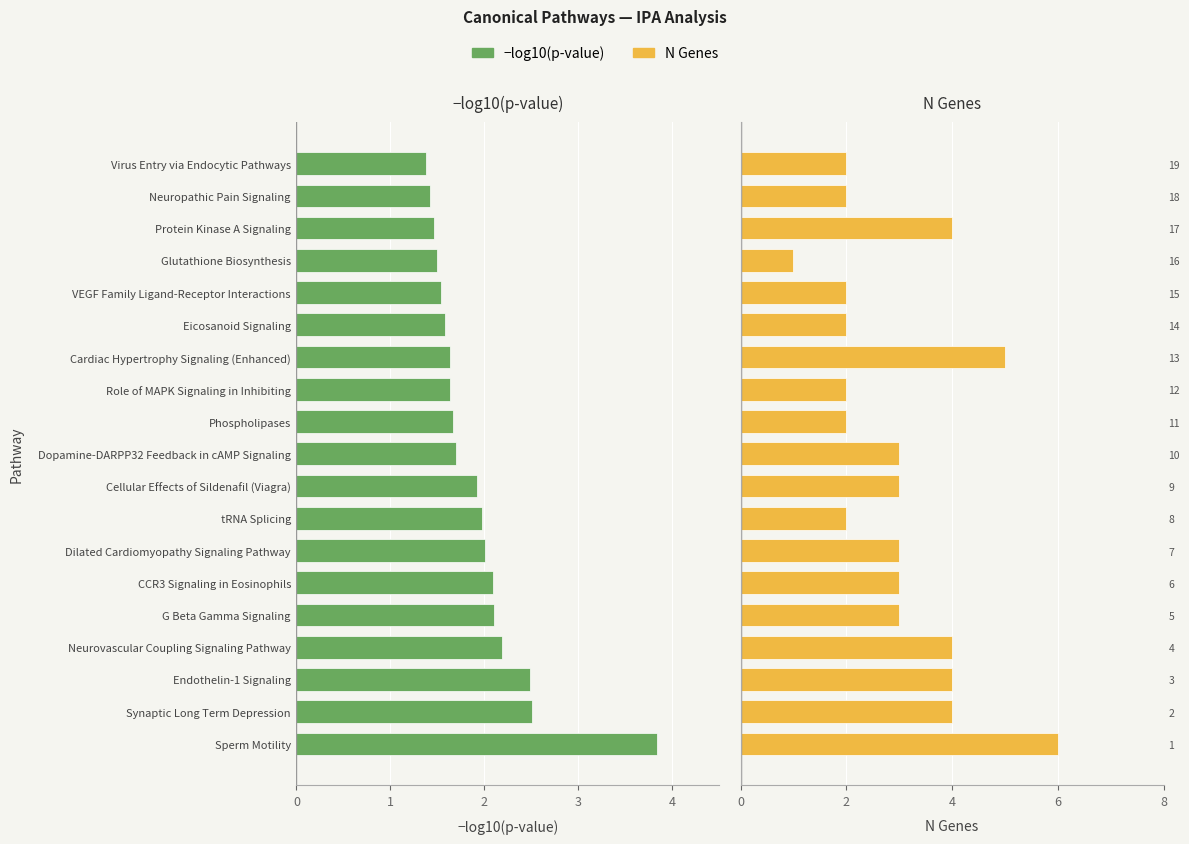

Which series has the largest total across all categories?

N Genes